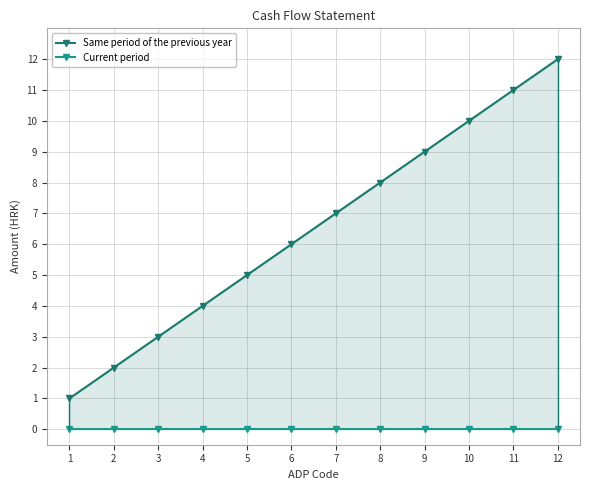

What are all the series names shown in the legend?

Same period of the previous year, Current period